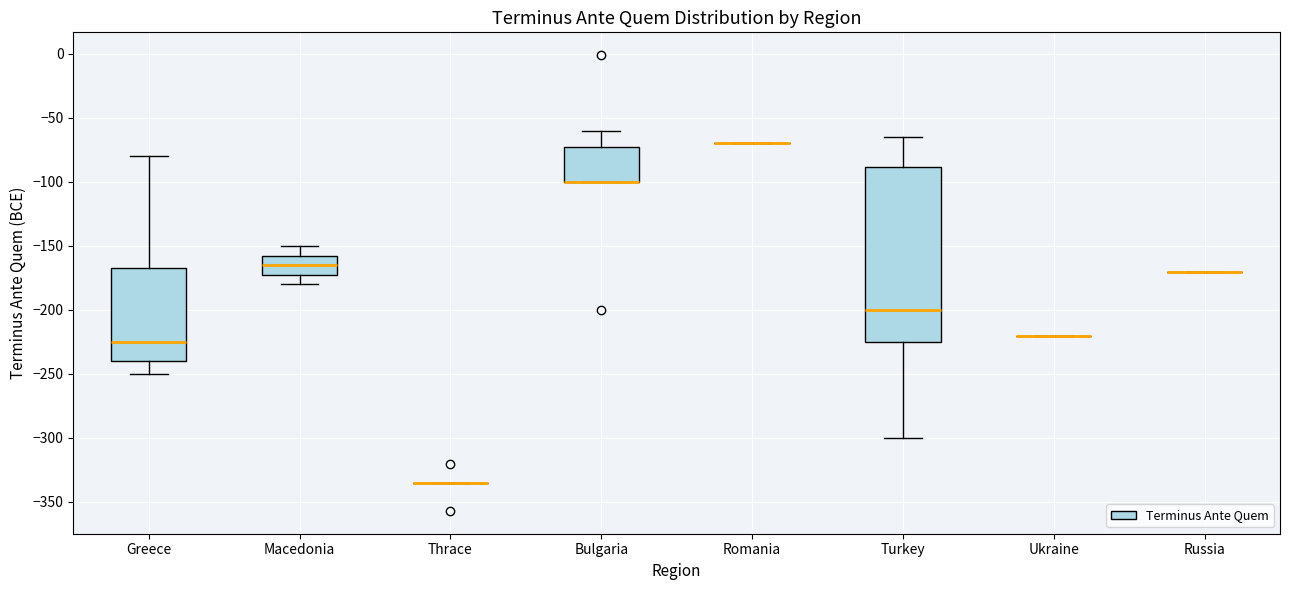

Reading left to right, transcribe this box plot: for each box, give where its median line is, the range the box spans, and where its two whiskers end, as read against the y-axis. The values are not printed on the chart, so give them approximately, as read against the axis.

Greece: median -225, box -240 to -165, whiskers -250 to -80
Macedonia: median -165, box -170 to -155, whiskers -180 to -150
Thrace: box collapsed to a line at -335, whiskers -335 to -335
Bulgaria: median -100 (drawn on the box's lower edge), box -100 to -70, whiskers -100 to -60
Romania: box collapsed to a line at -70, whiskers -70 to -70
Turkey: median -200, box -225 to -90, whiskers -300 to -65
Ukraine: box collapsed to a line at -220, whiskers -220 to -220
Russia: box collapsed to a line at -170, whiskers -170 to -170